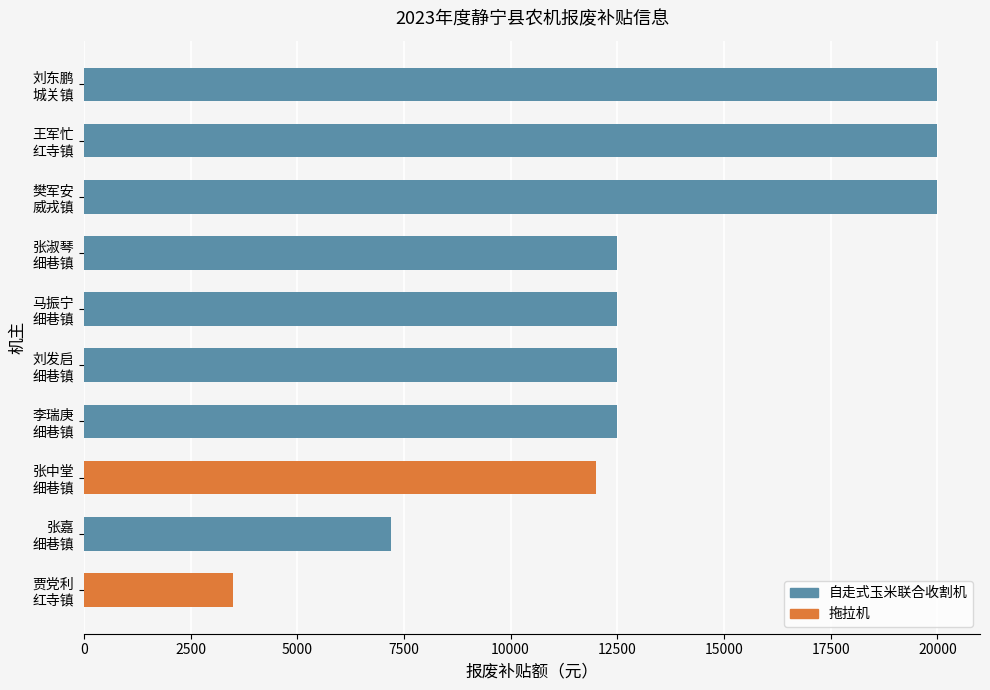

What is the greatest value displayed?

20000